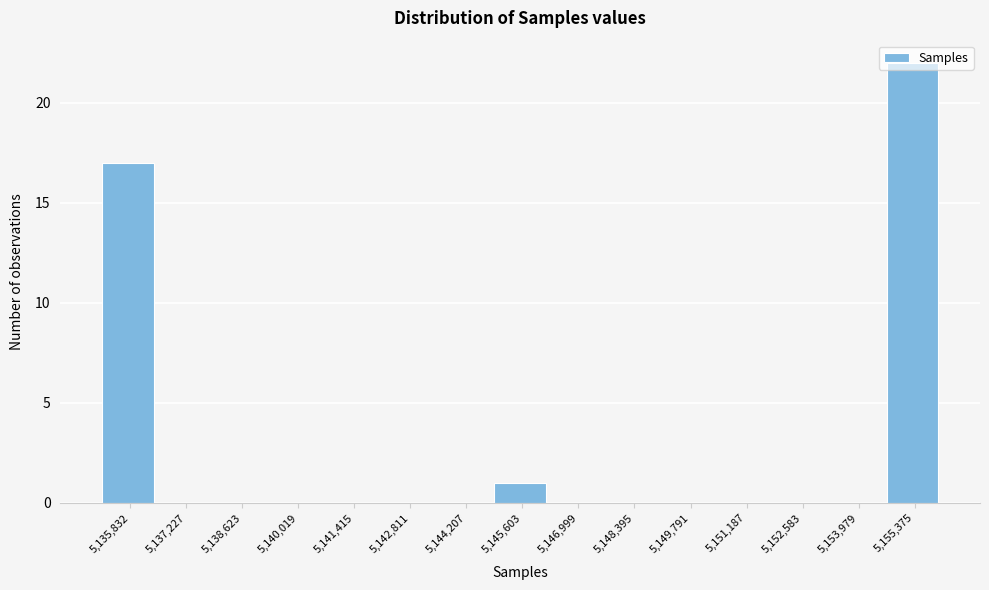

Read the value at 5,155,375, to the nearest 5.

20